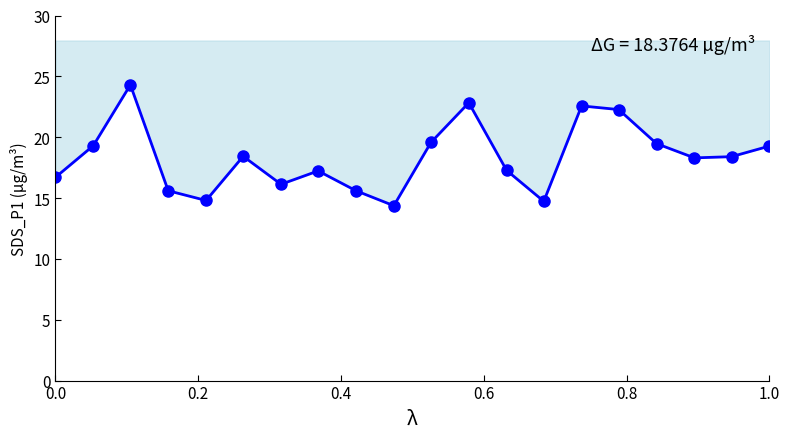

Reading left to right, list all the values displayed in this chart.

16.7	19.3	24.3	15.6	14.8	18.4	16.1	17.2	15.6	14.4	19.6	22.8	17.3	14.7	22.6	22.3	19.5	18.3	18.4	19.3